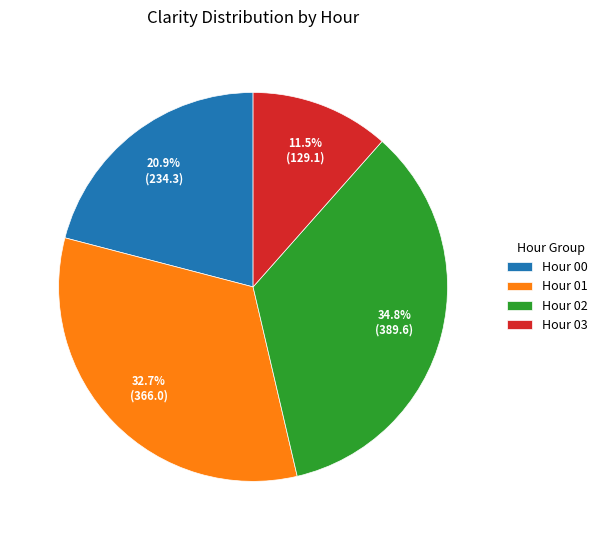

Is there any slice that represents more than half of the pie?

No